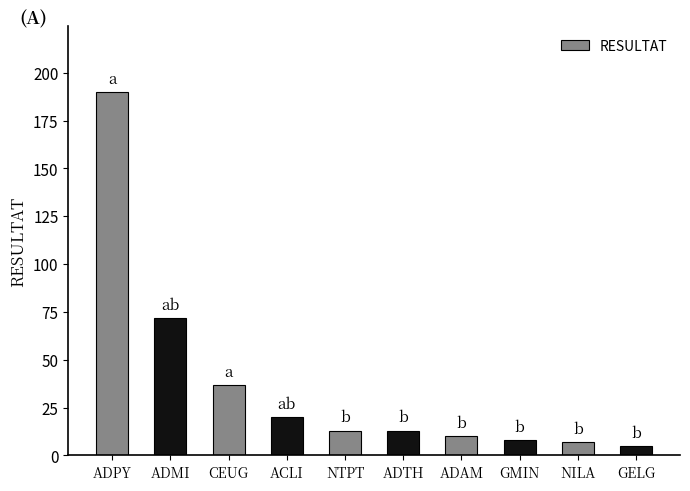

What is the sum of all values?

375